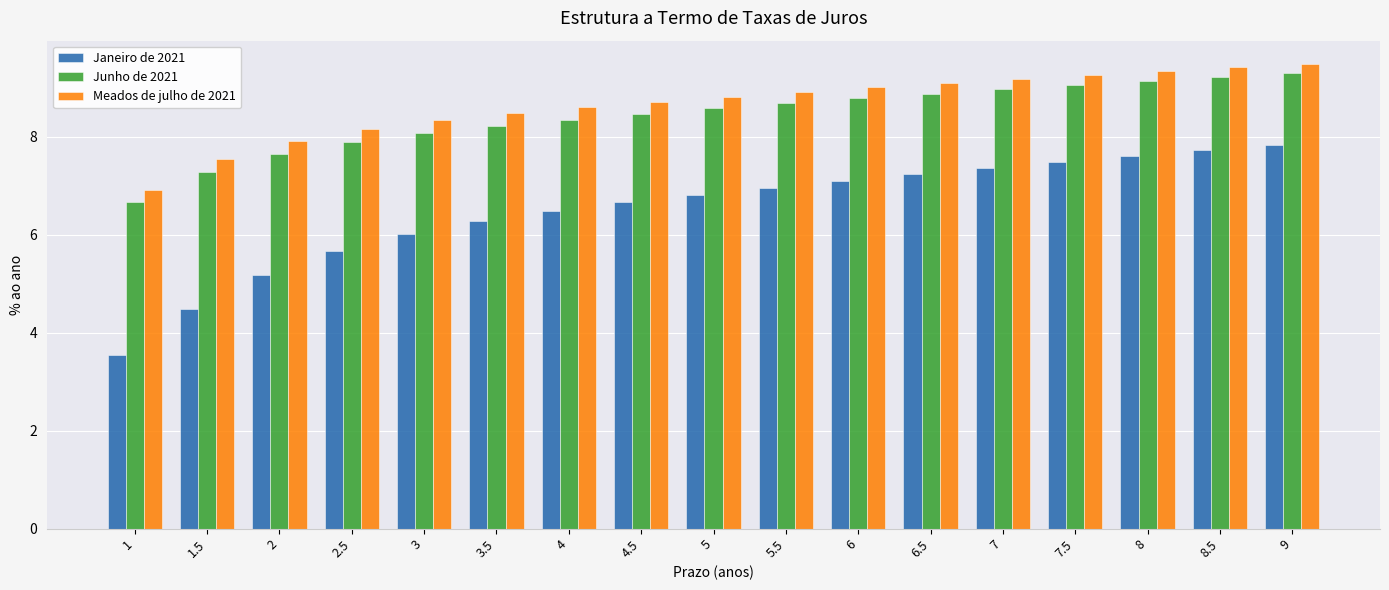

How many bars are there in total?

51